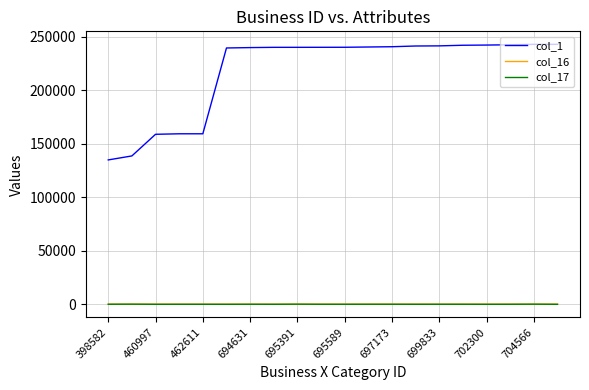

Which series has the largest total across all categories?

col_1